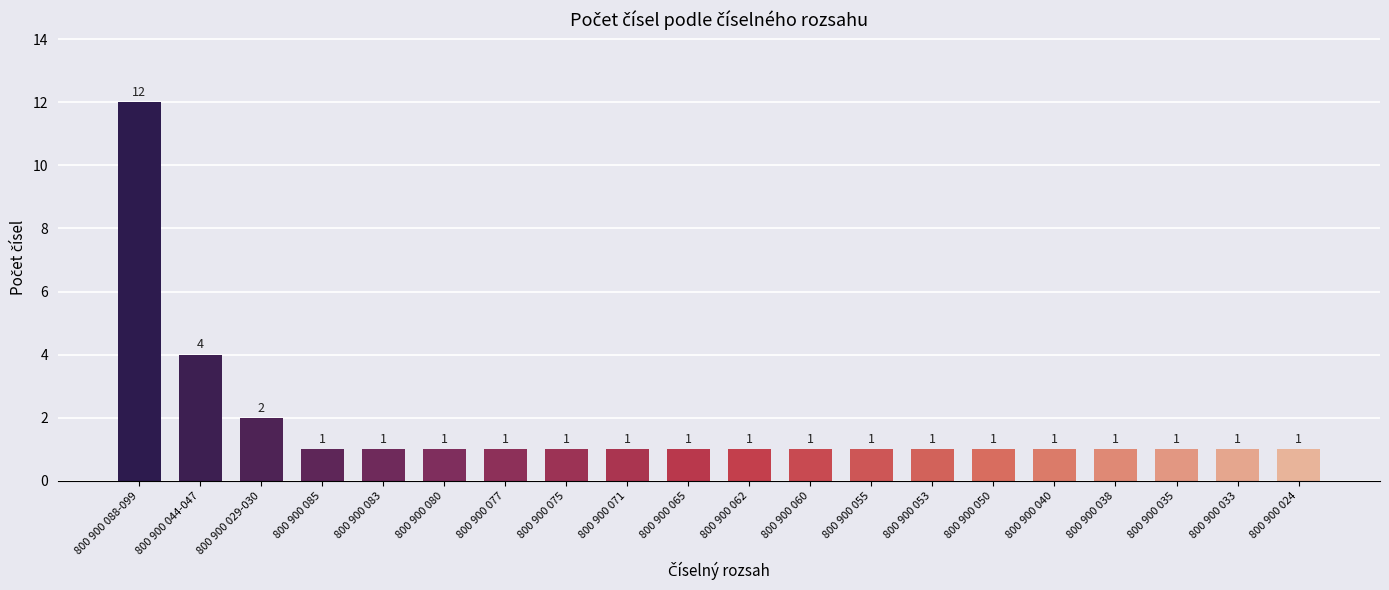

At which category does the chart reach its peak across all series?

800 900 088-099